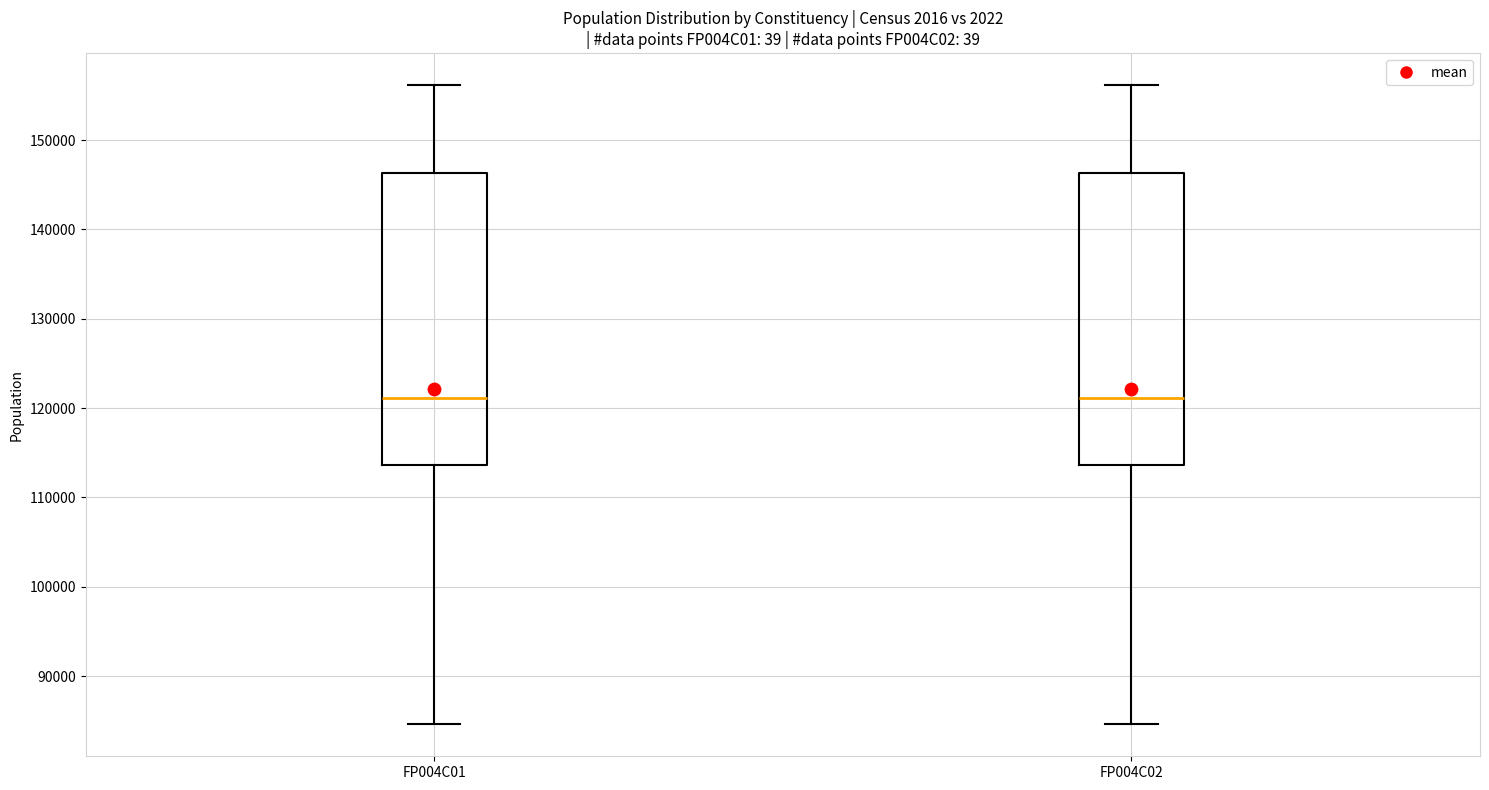

Reading left to right, transcribe this box plot: for each box, give where its median line is, the range the box spans, and where its two whiskers end, as read against the y-axis. The values are not printed on the chart, so give them approximately, as read against the axis.

FP004C01: median 121000, box 114000 to 146000, whiskers 85000 to 156000
FP004C02: median 121000, box 114000 to 146000, whiskers 85000 to 156000